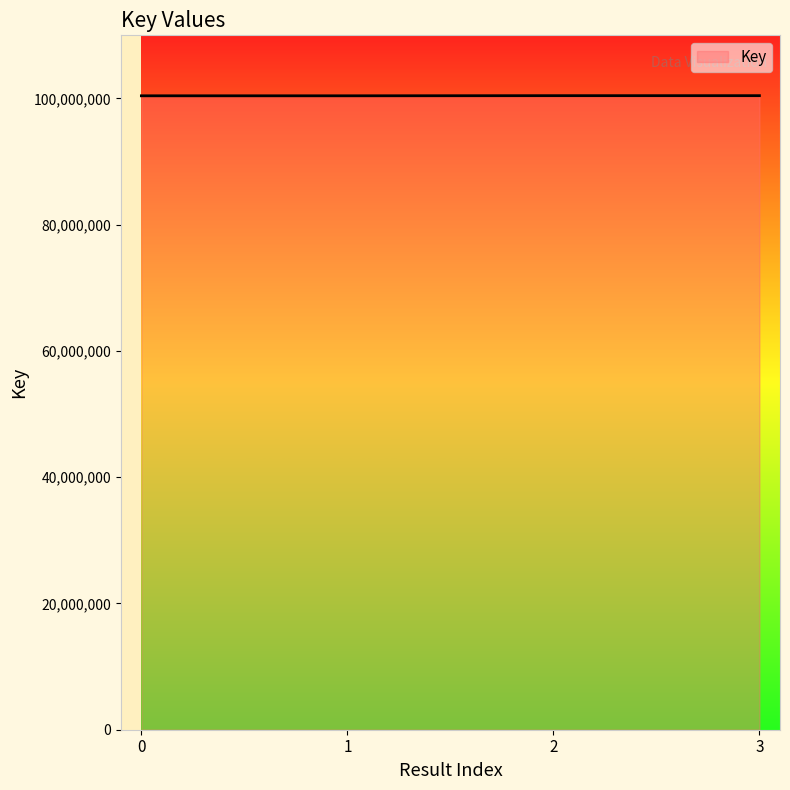

What is the sum of the values at 1 and 3?

200863124